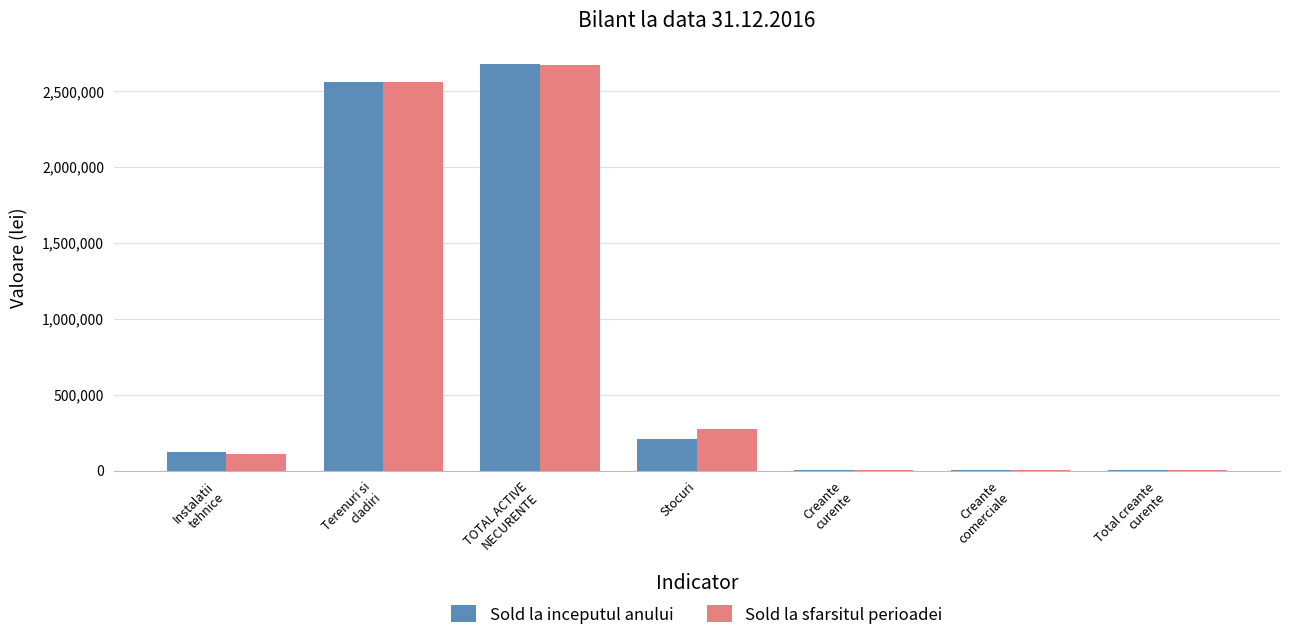

At which label is Sold la sfarsitul perioadei closest to 1337376?

Stocuri